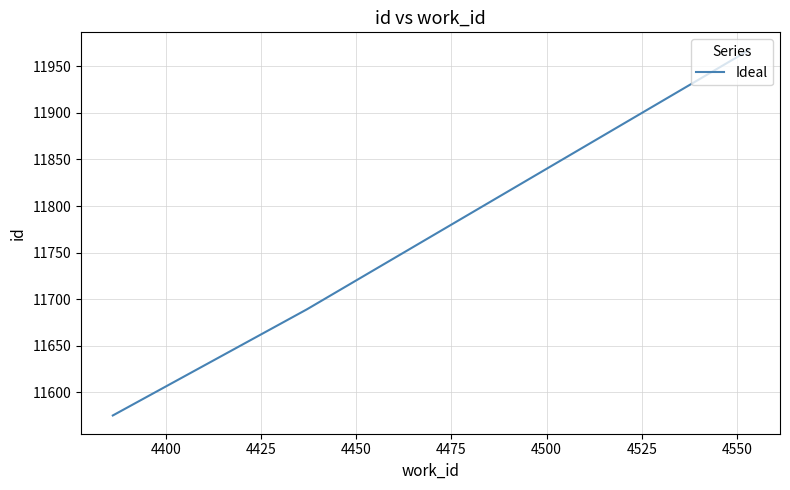

What is the maximum value shown in the chart?

11967